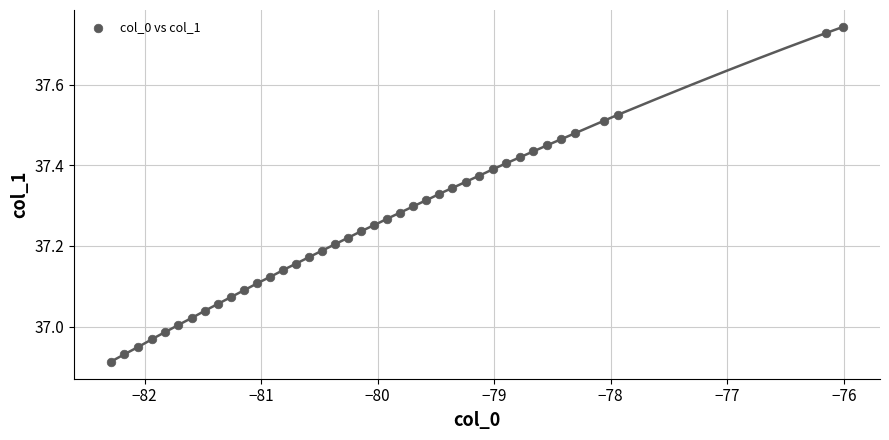

What is the range of Y values (max minus min)?

0.8